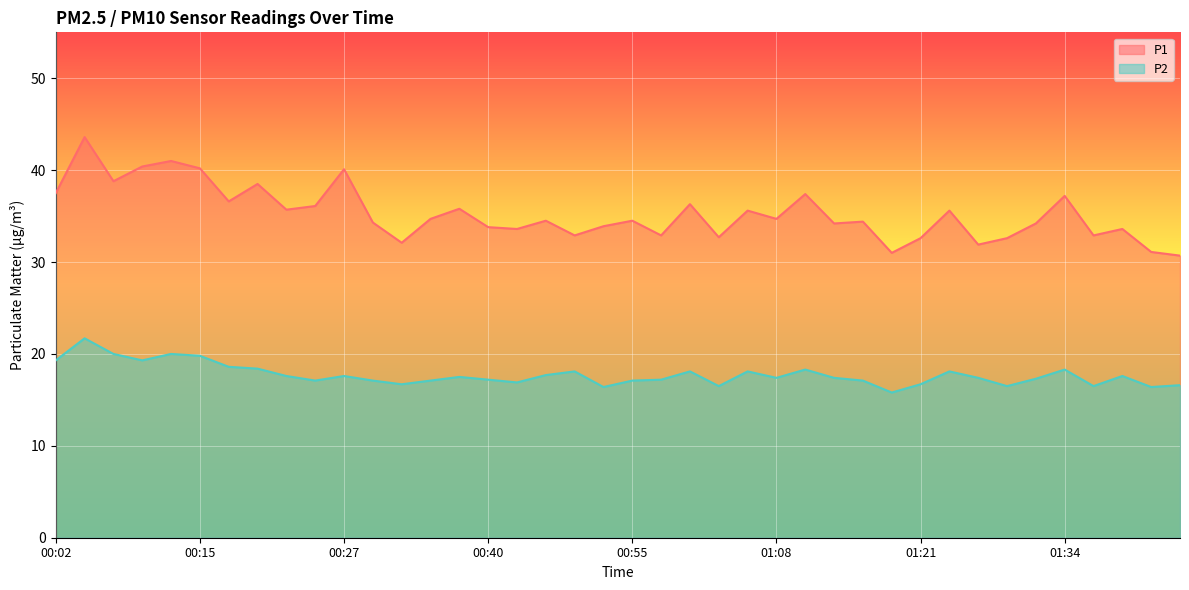

In P1, how many points are higher than both neighbors (excluding endpoints)?

14